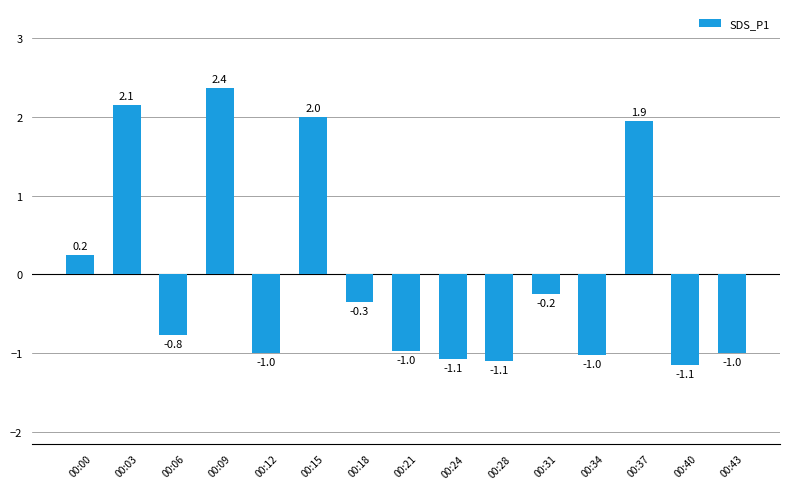

What is the smallest value displayed?

-1.1